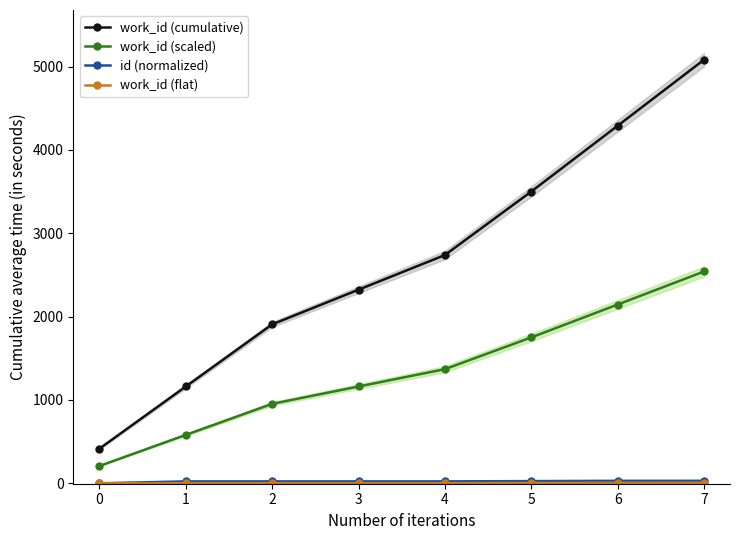

True or false: work_id (cumulative) and work_id (scaled) cross at least once.

False